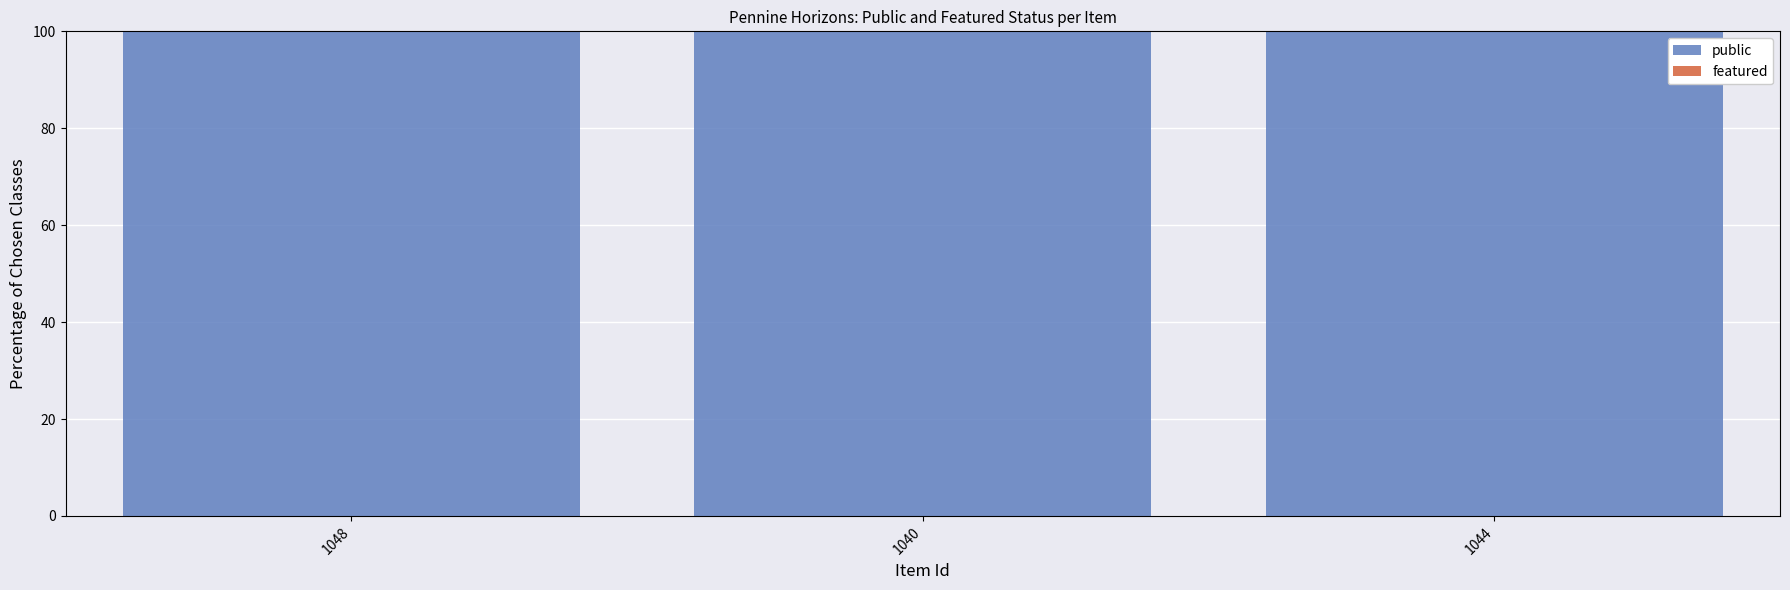

At 1048, list the series in order from largest to smallest.

public, featured